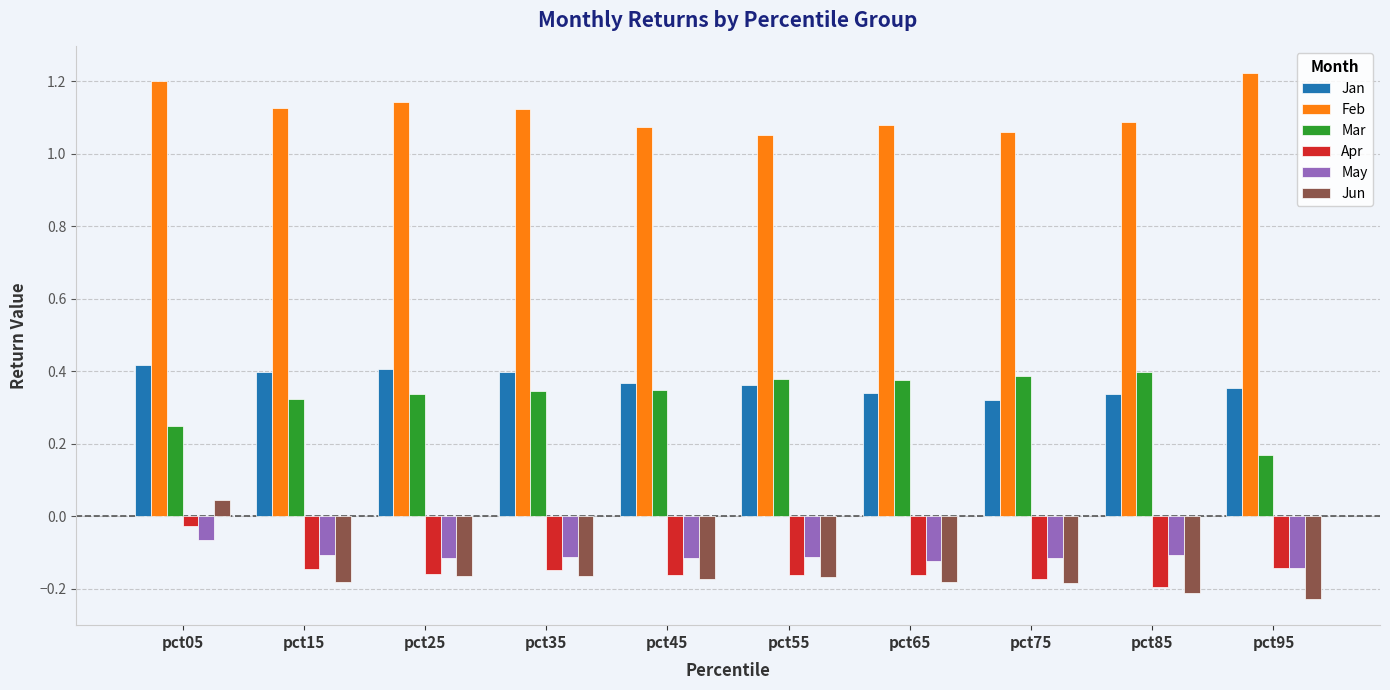

Count the number of data series in this chart.

6